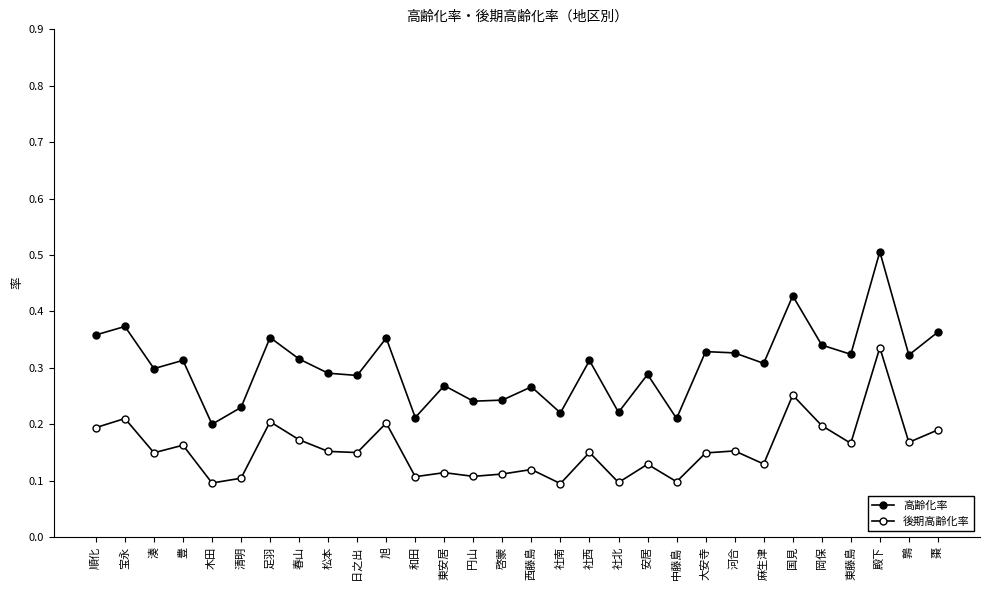

How many lines are shown in the chart?

2